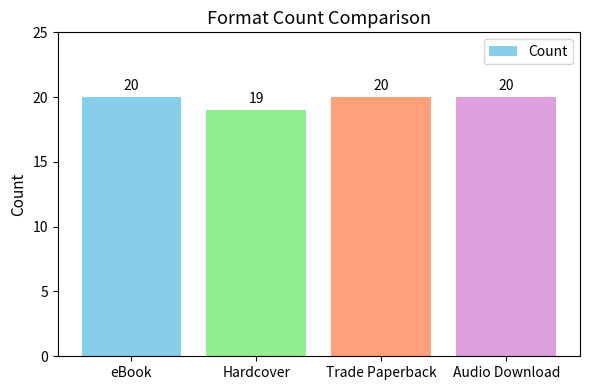

Count the number of categories in the chart.

4